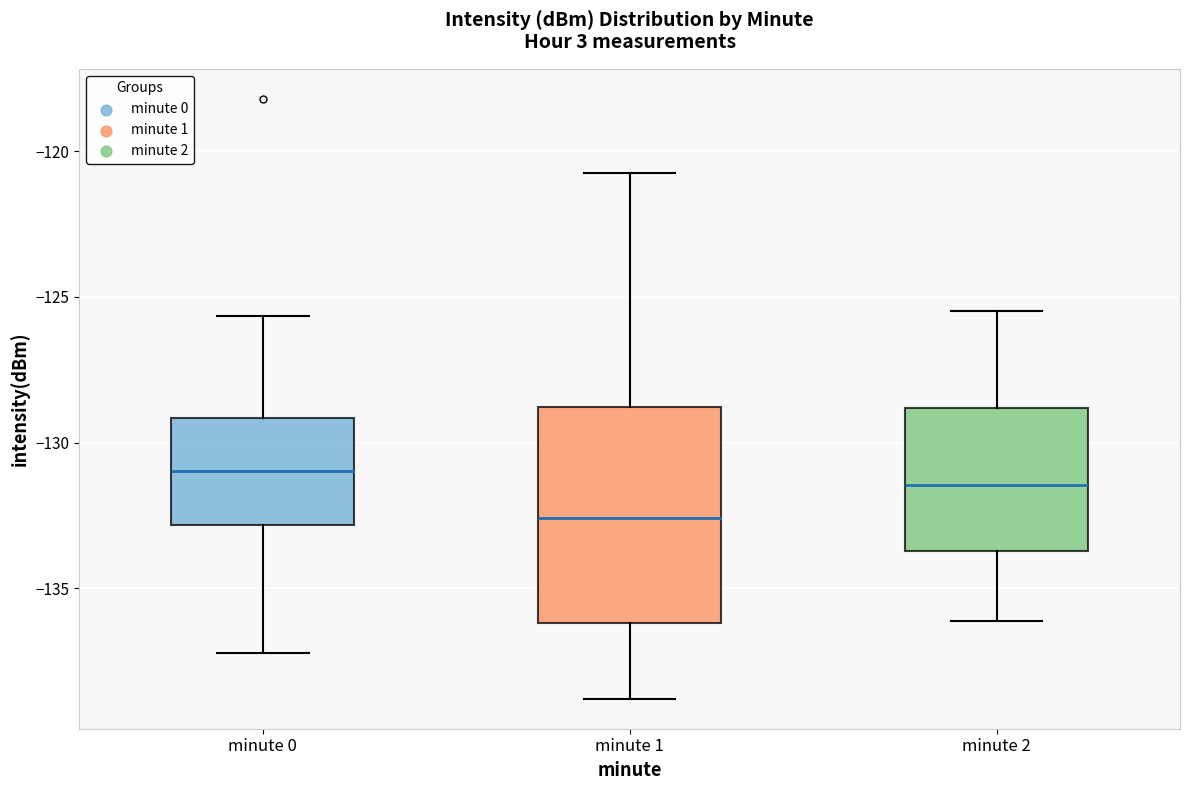

Reading left to right, read every box against the y-axis: the position of its median line, the range the box covers, and the ends of its whiskers. The values are not printed on the chart, so give them approximately, as read against the axis.

minute 0: median -131.0, box -133.0 to -129.0, whiskers -137.0 to -125.5
minute 1: median -132.5, box -136.0 to -129.0, whiskers -139.0 to -120.5
minute 2: median -131.5, box -133.5 to -129.0, whiskers -136.0 to -125.5